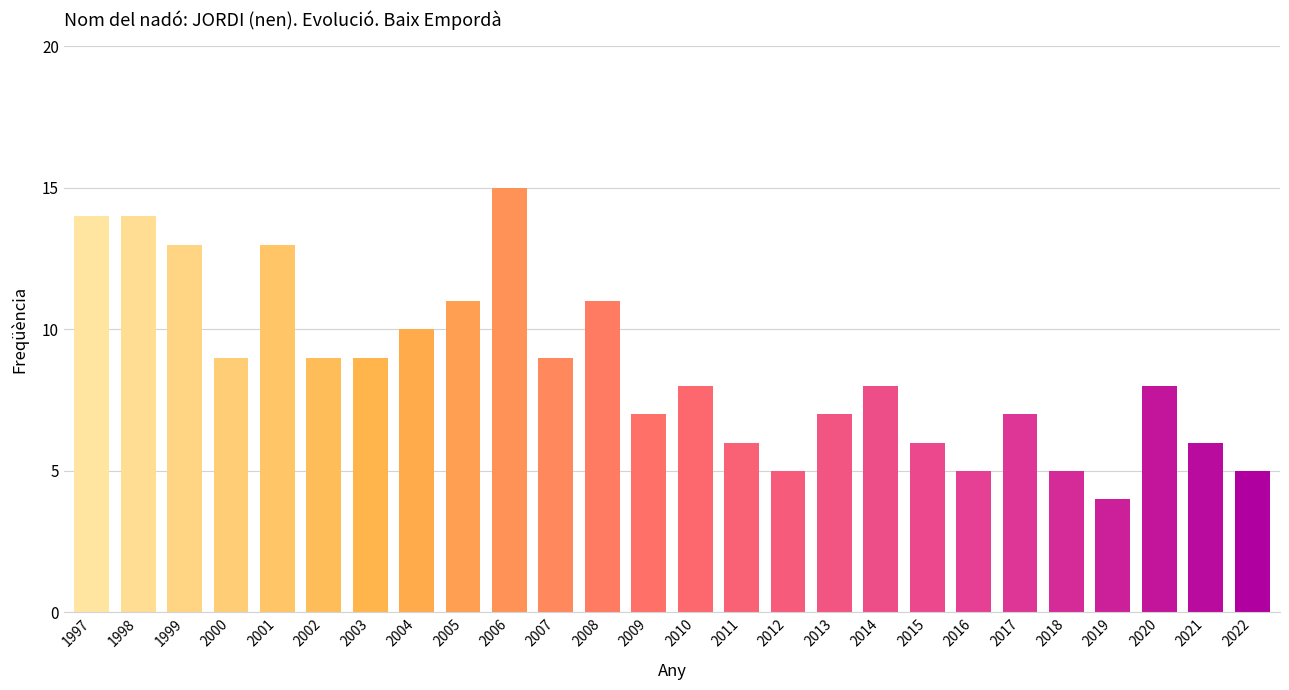

Between 1997 and 2000, which is larger?

1997